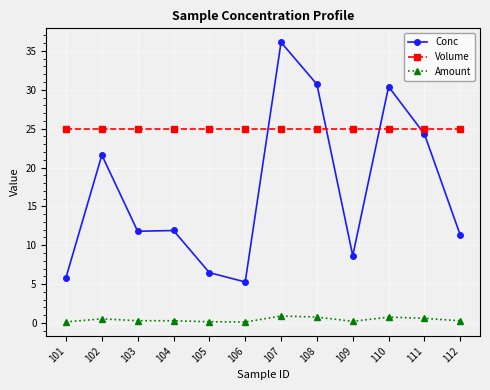

Which label corresponds to the largest value in the chart?

107